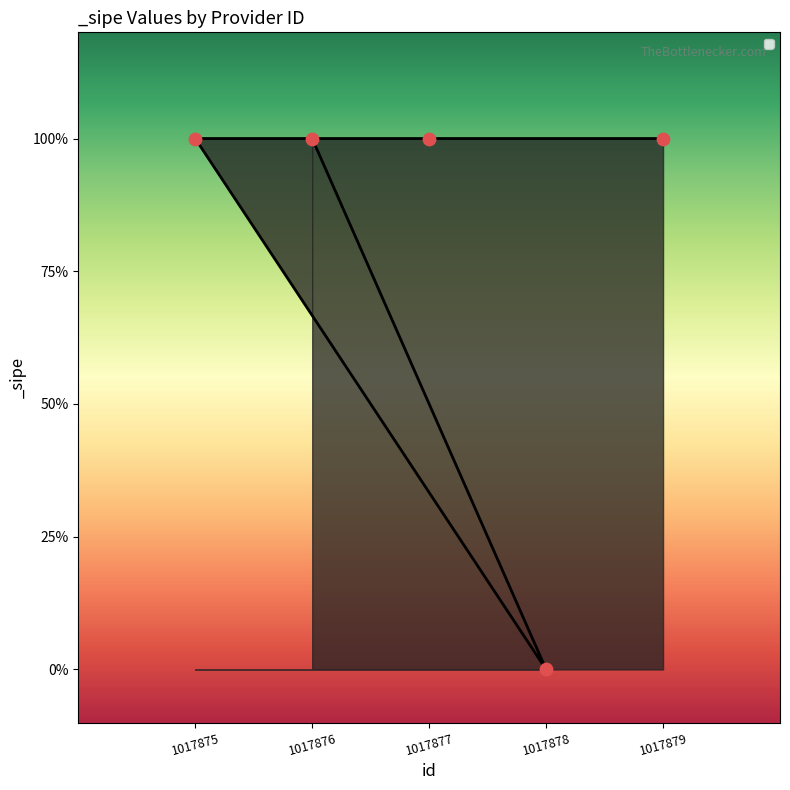

Between 1017879 and 1017876, which is larger?

1017879